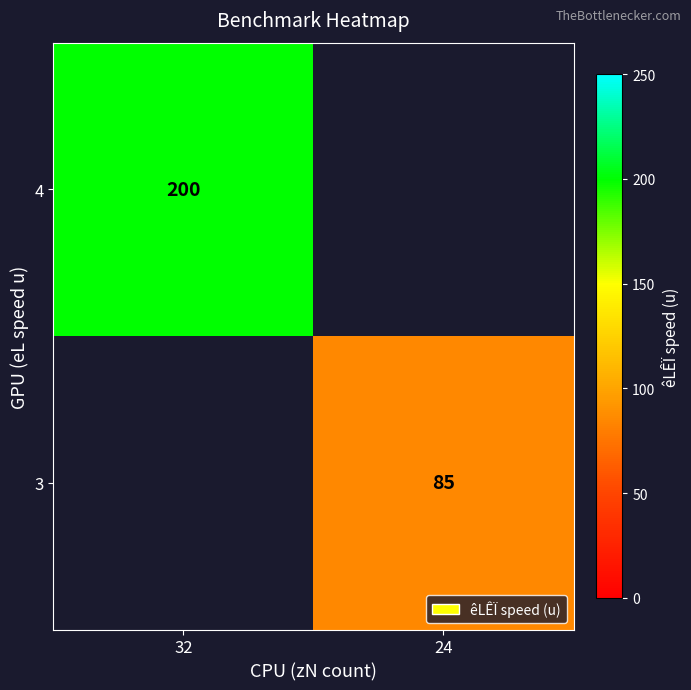

Is it true that 3 equals 42 at 24?

False